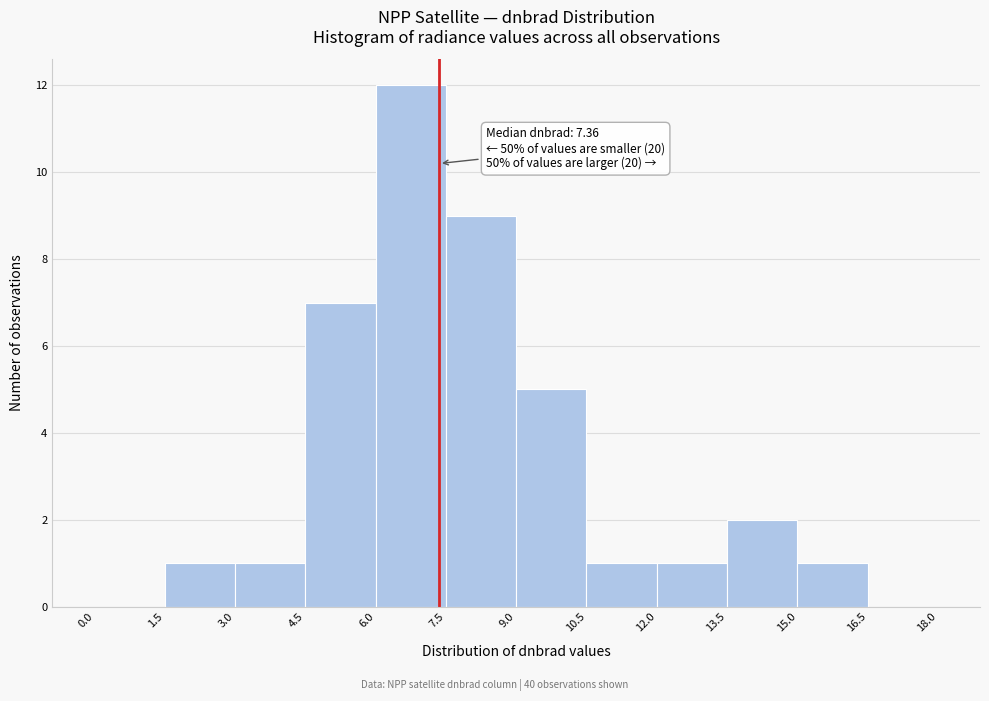

Over which range of the x-axis is the bar tallest?

6.0 to 7.5